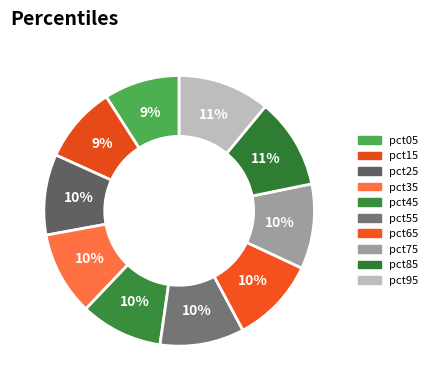

Count the number of slices in the pie.

10